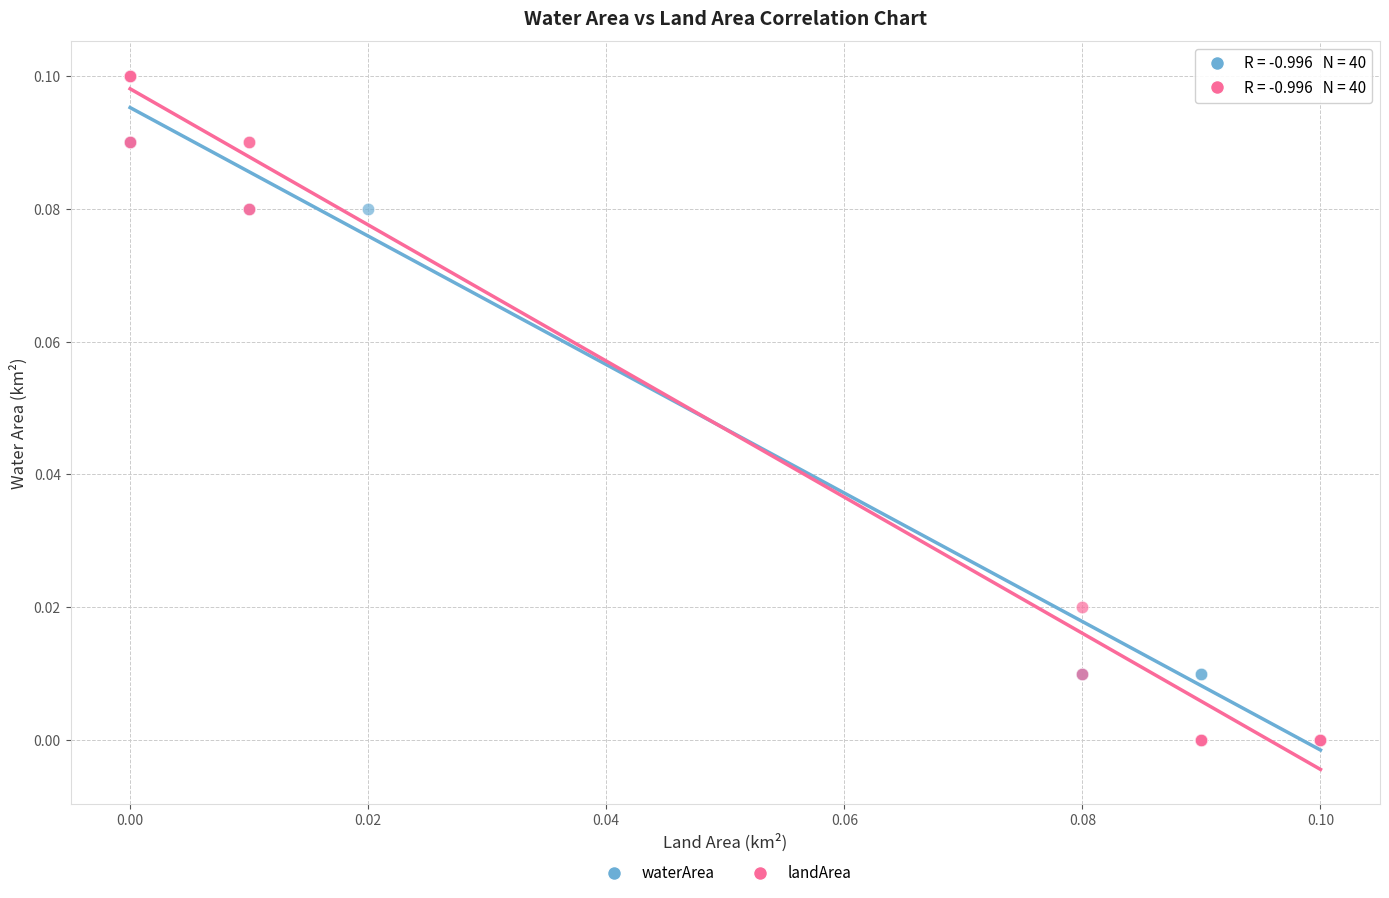

What are all the series names shown in the legend?

waterArea, landArea